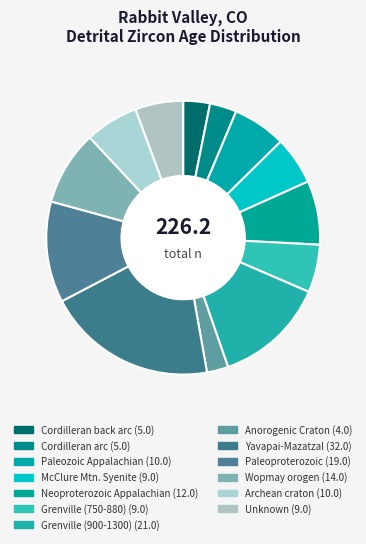

The Cordilleran back arc slice represents 17% of the pie. True or false?

False